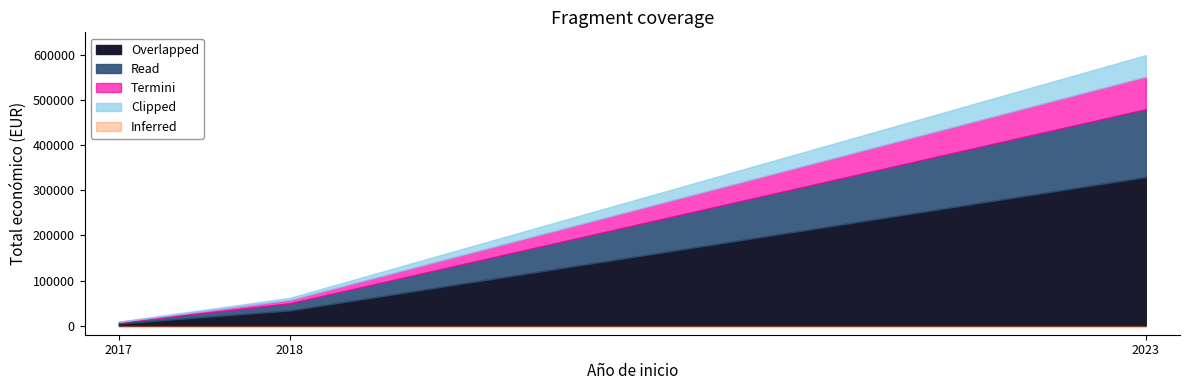

Where does the data first go above 61850?

2023